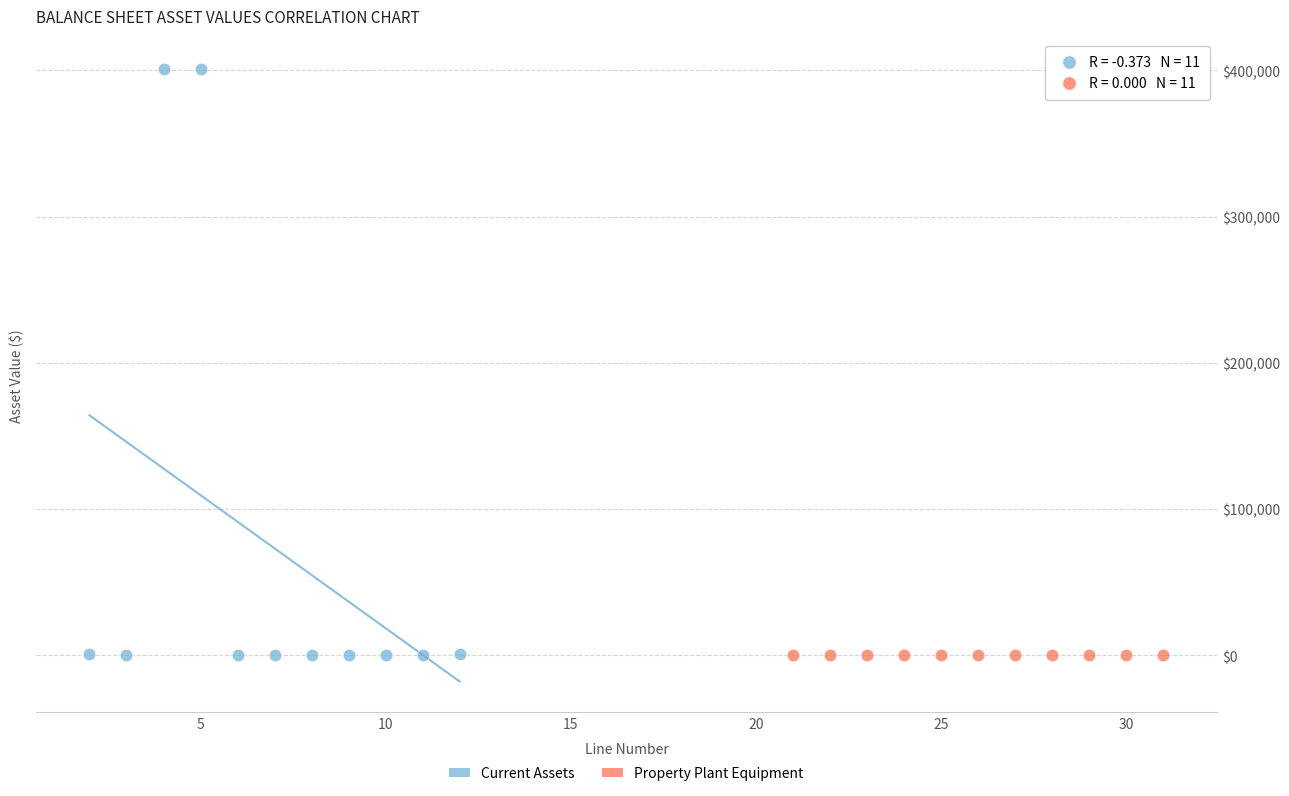

Which series contains the highest Y value?

Current Assets